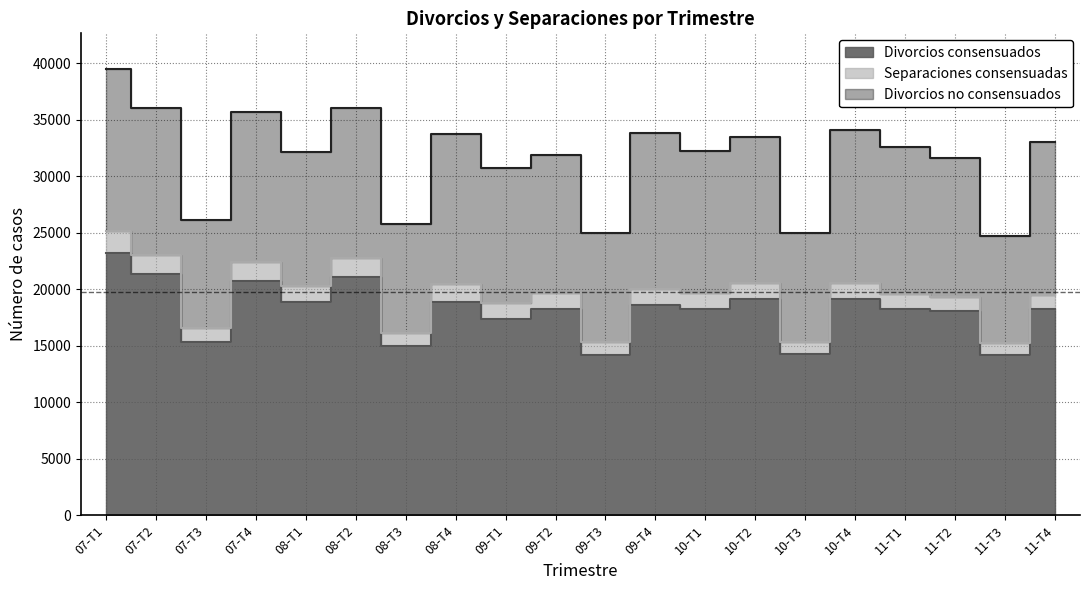

At how many categories does at least one series exceed 20290?

4